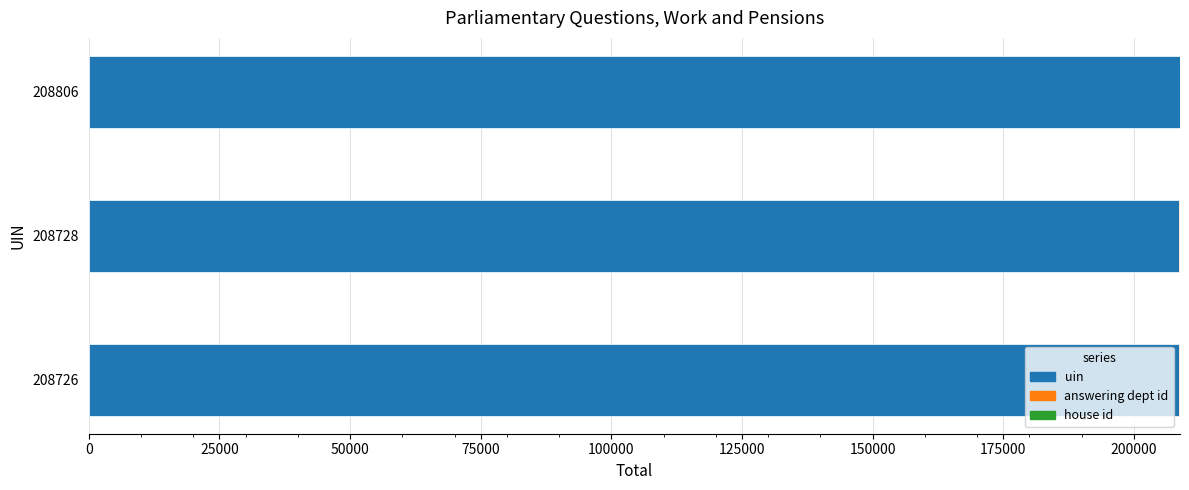

The value of uin at 208806 is 312892. True or false?

False